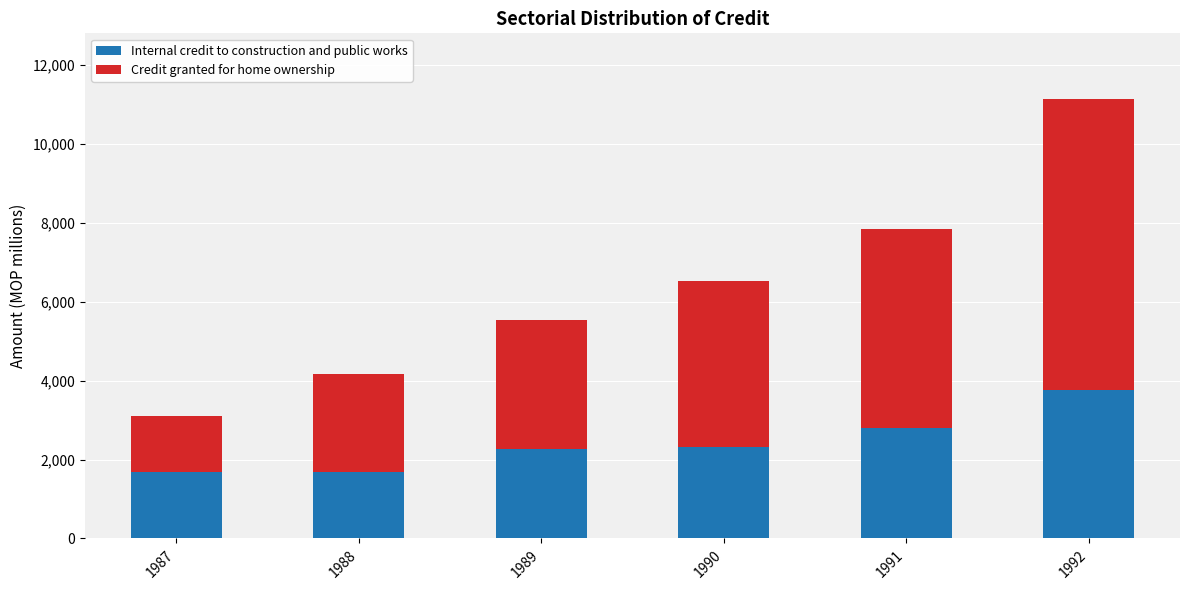

Count the number of data series in this chart.

2